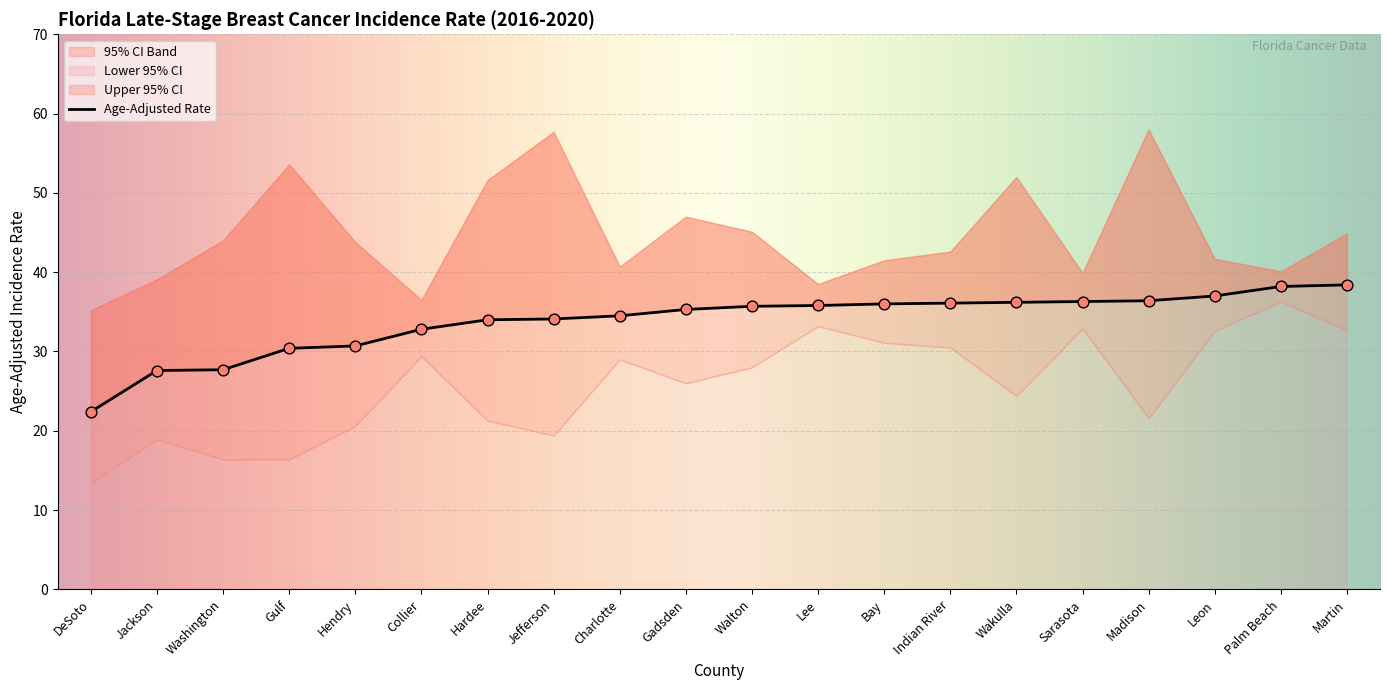

Is the value of Age-Adjusted Rate at Gulf greater than the value of Upper 95% CI at Martin?

No